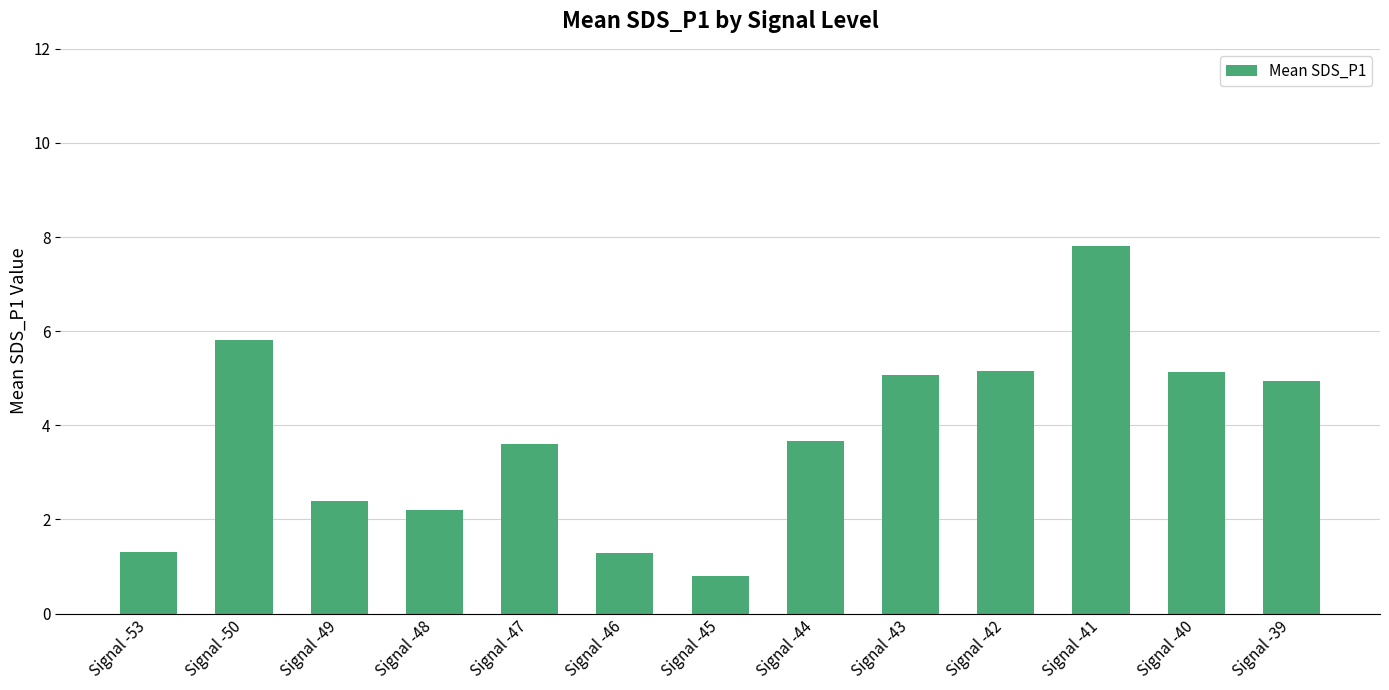

What is the greatest value displayed?

7.8